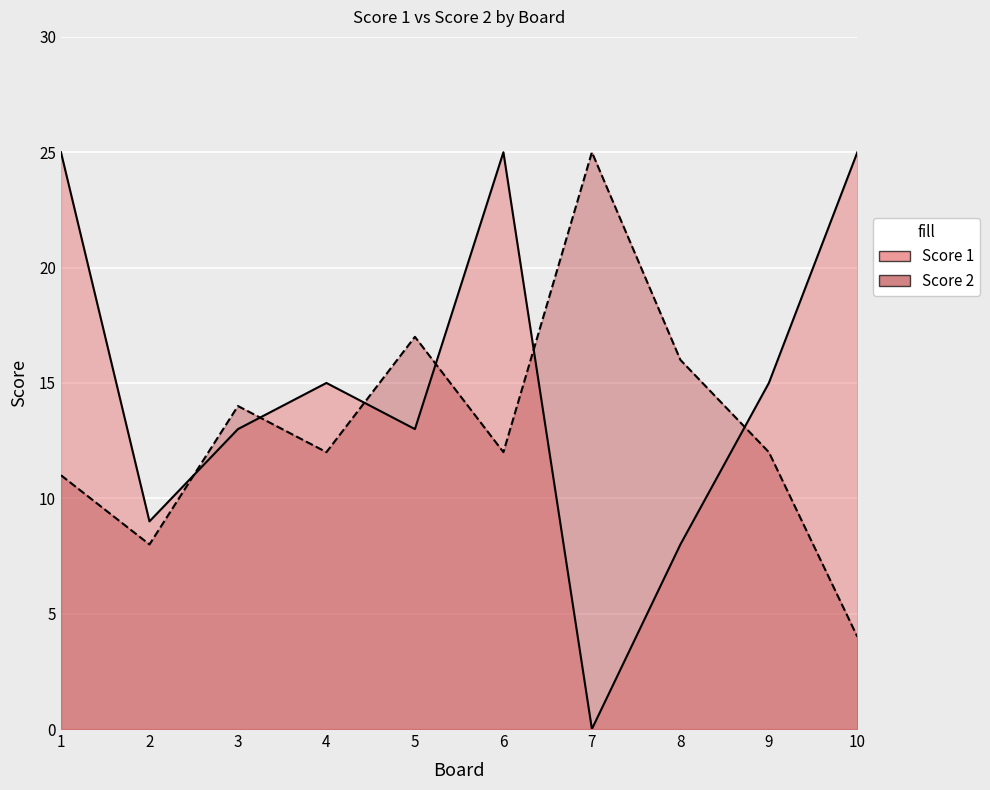

Is it true that Score 1 equals 8 at 7?

False